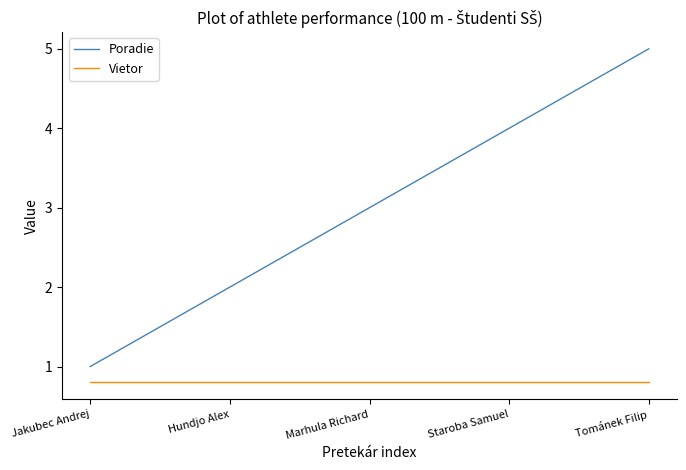

List the series in order of their peak value, highest first.

Poradie, Vietor